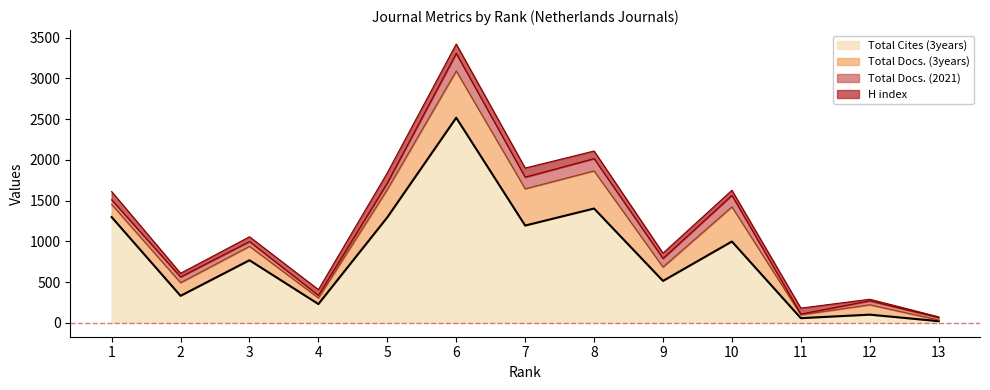

Which series has the largest total across all categories?

Total Cites (3years)